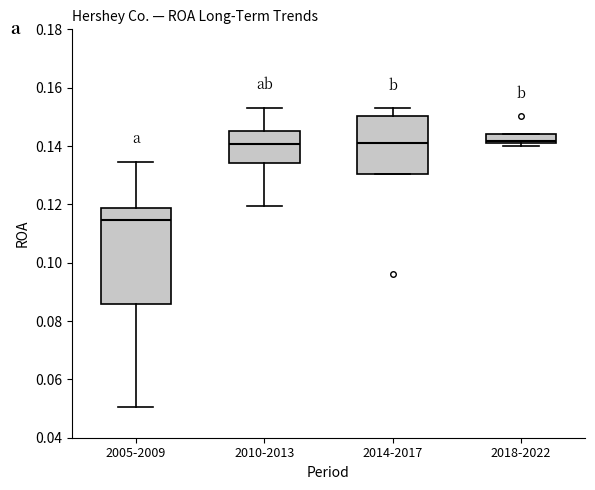

Where does the median line of the box for 2018-2022 sit on the y-axis? The values are not printed on the chart, so give them approximately, as read against the axis.

0.142